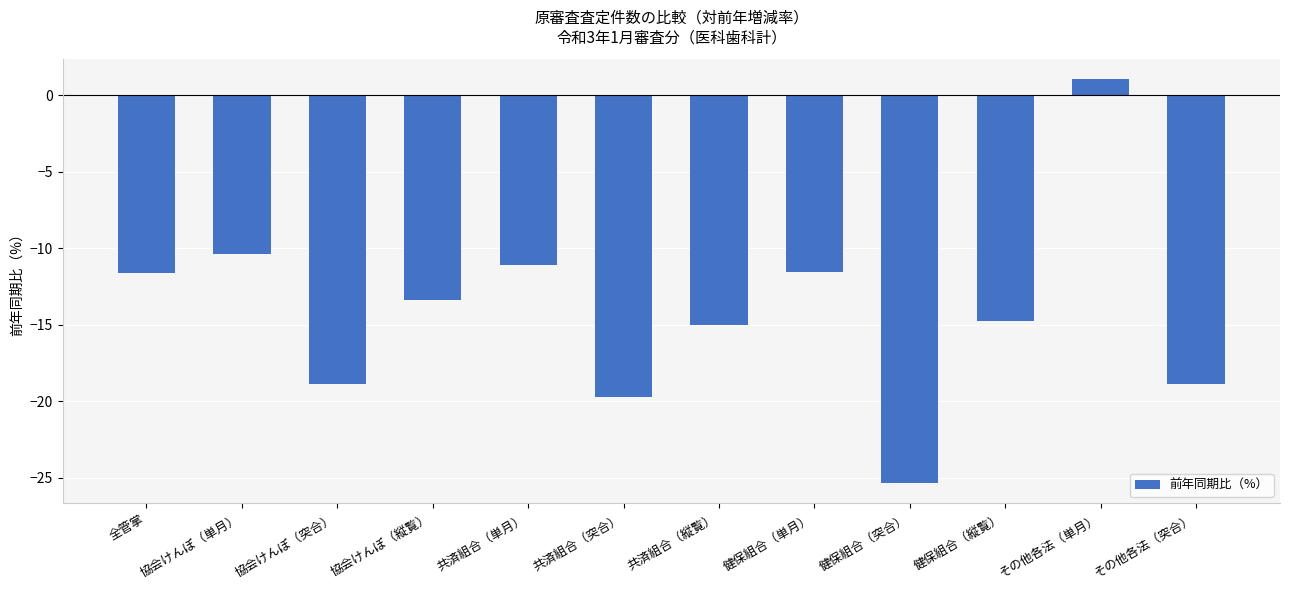

Which label corresponds to the smallest value in the chart?

健保組合（突合）